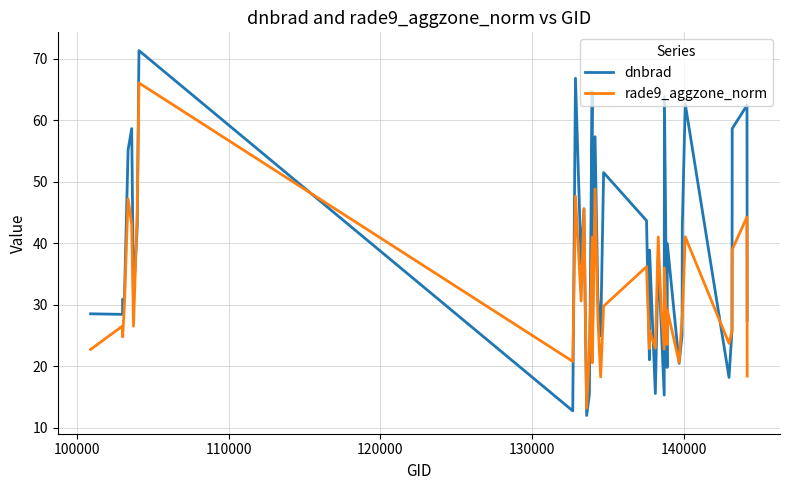

How many intersections are there between rade9_aggzone_norm and dnbrad?

16